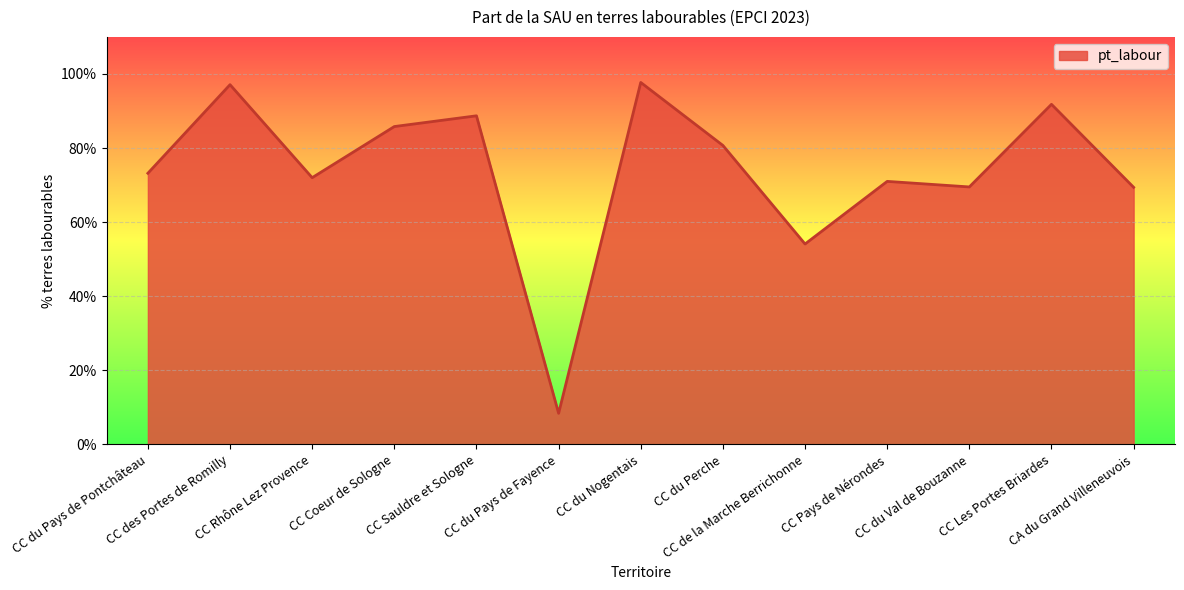

True or false: the data has more than 1 interior local peaks.

True